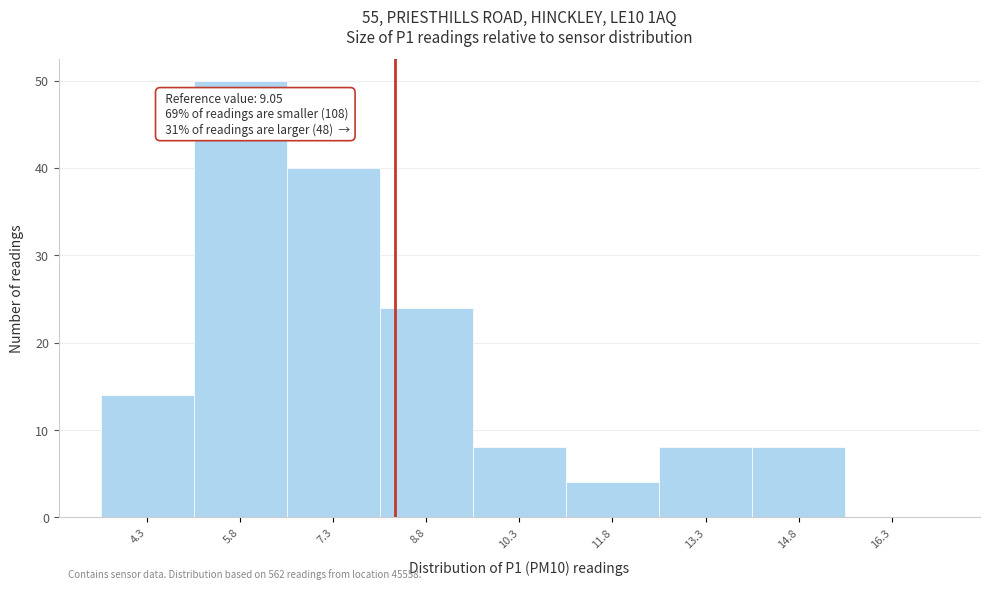

Reading left to right, list all the values displayed in this chart.

4.3=14	5.8=50	7.3=40	8.8=24	10.3=8	11.8=4	13.3=8	14.8=8	16.3=0